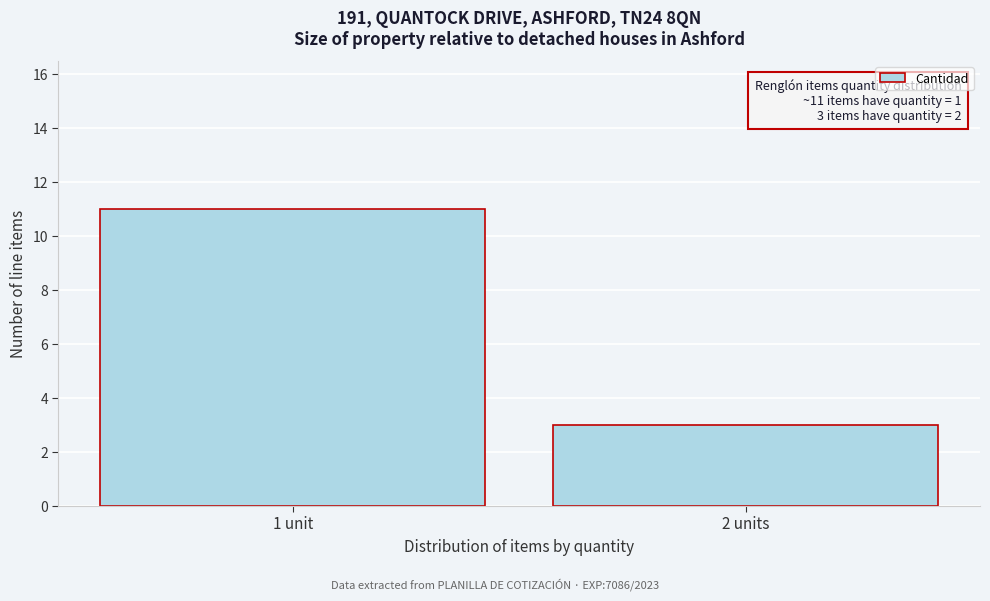

Reading right to left, extract all data points from this chart.

2 units=3	1 unit=11